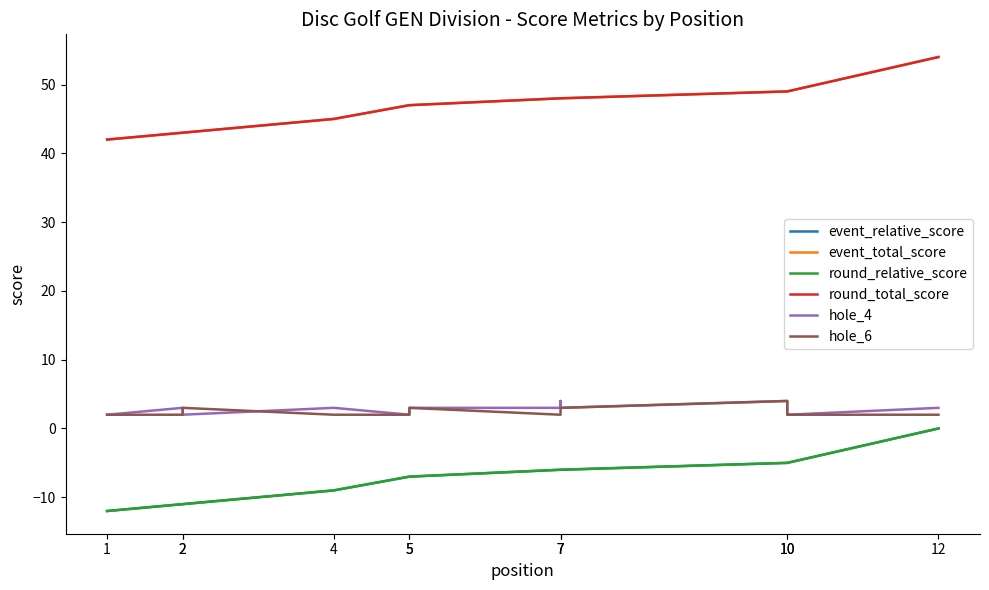

True or false: event_total_score and hole_4 intersect in this chart.

False